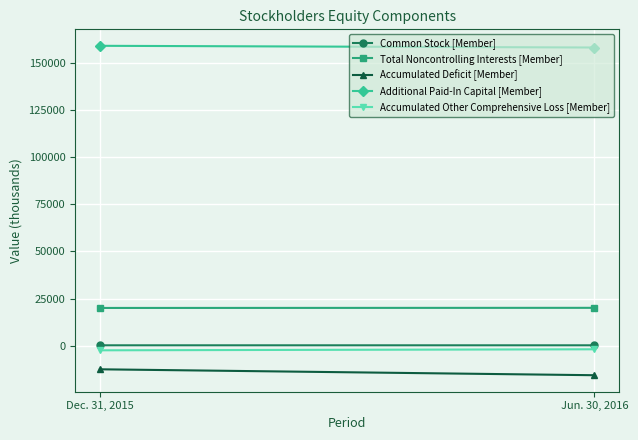

What is the total value across all series at Jun. 30, 2016?

160709